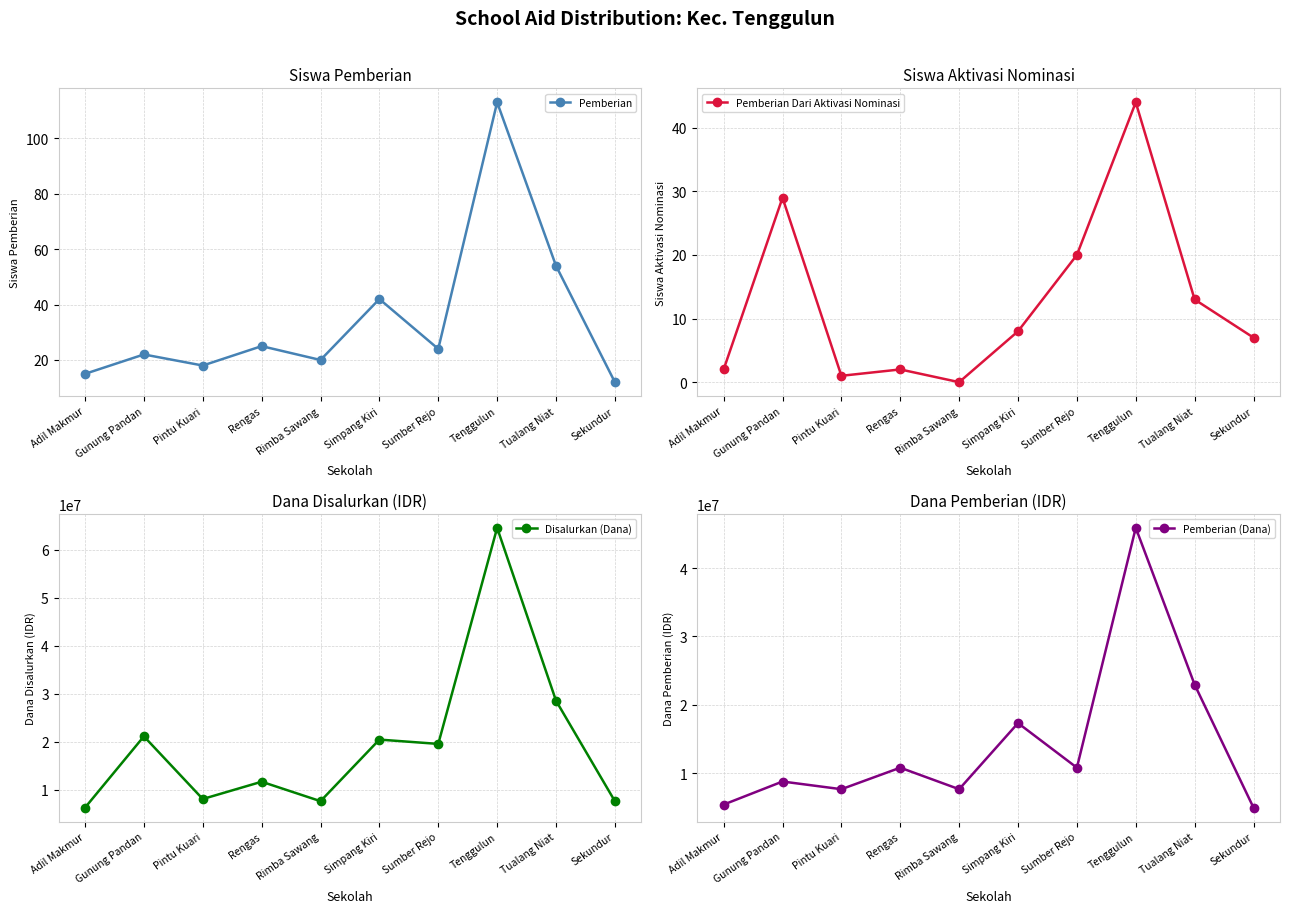

True or false: Pemberian Dari Aktivasi Nominasi and Disalurkan (Dana) cross at least once.

False